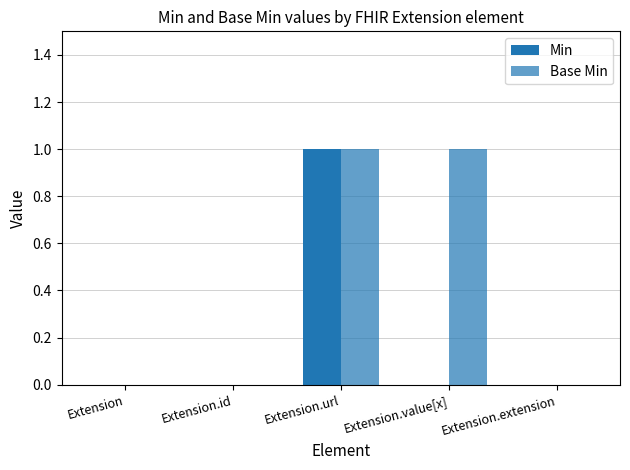

What is the difference between the Min values at Extension.url and Extension.value[x]?

1